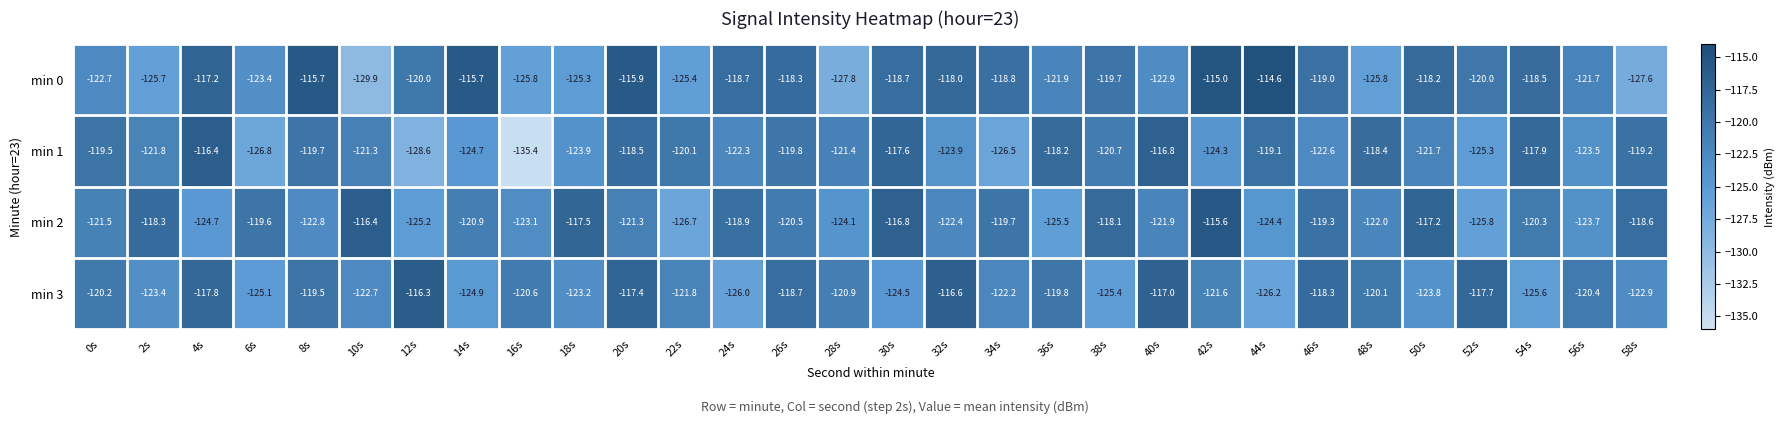

At which category is the sum across all series the highest?

20s